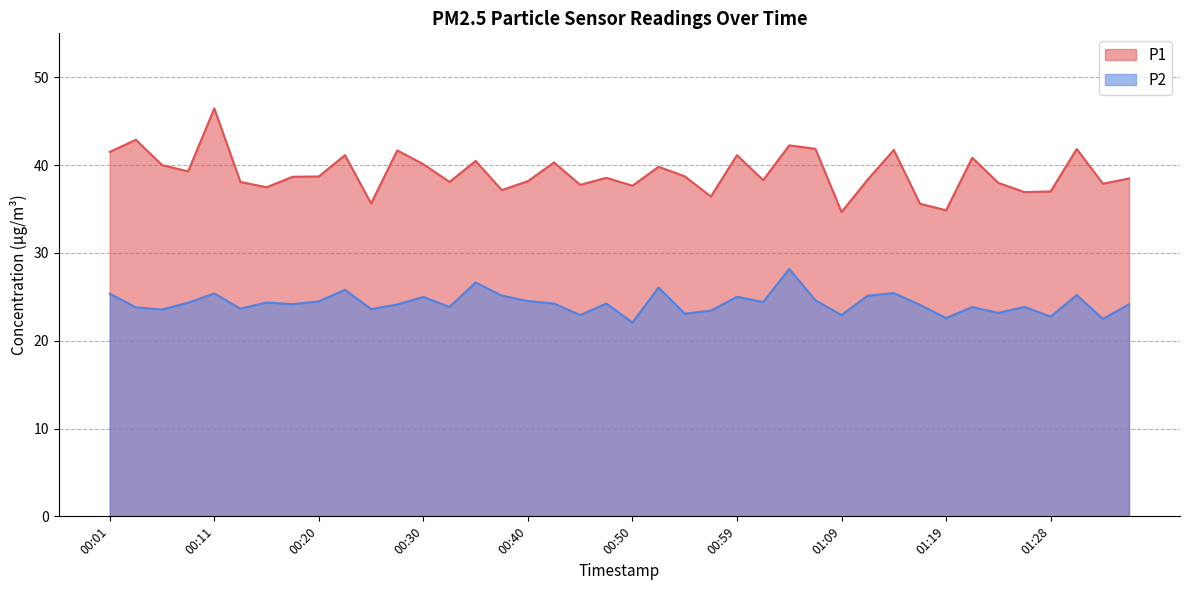

Rank the series at 01:04 from highest to lowest value.

P1, P2